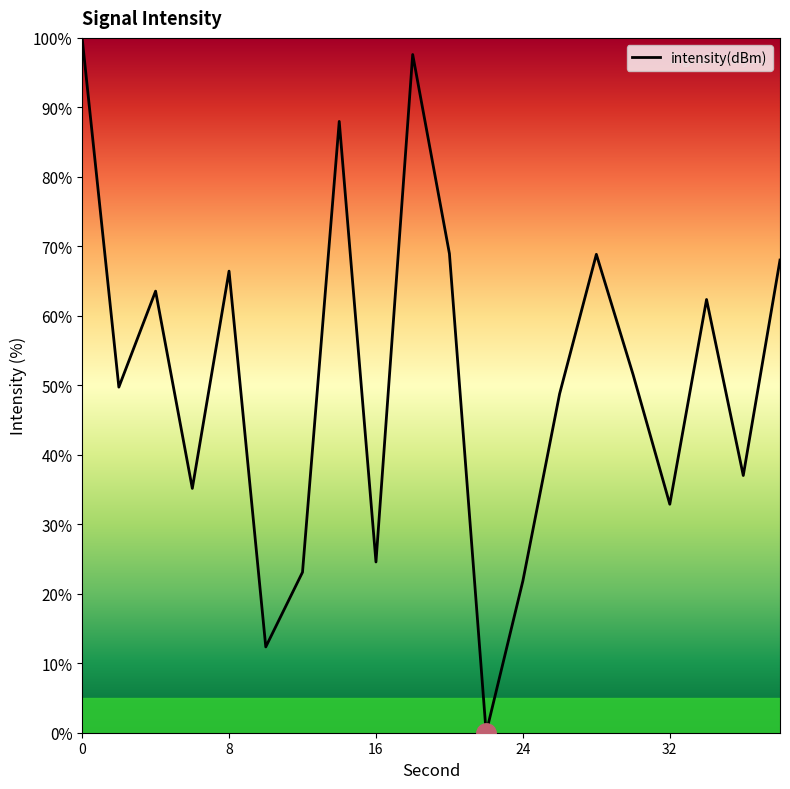

What is the difference between the maximum and minimum values?

100.0